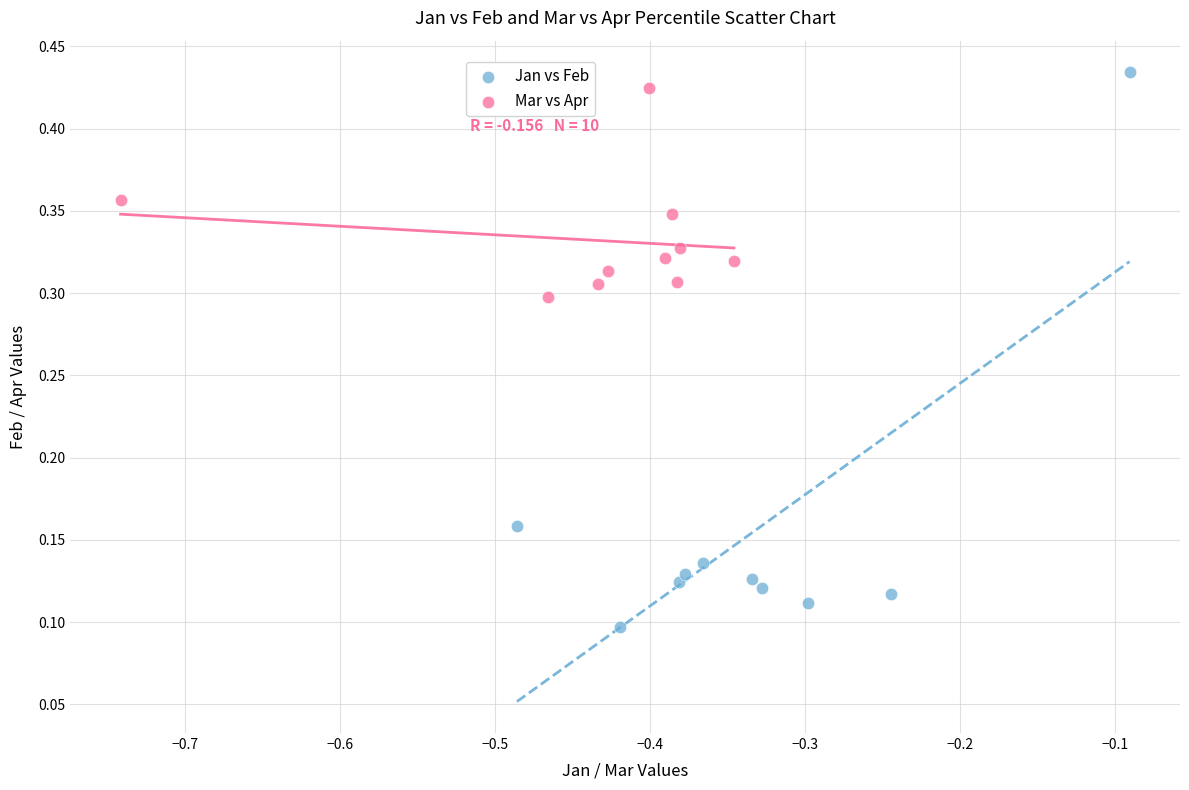

Which series has the largest Y range (max minus min)?

Jan vs Feb